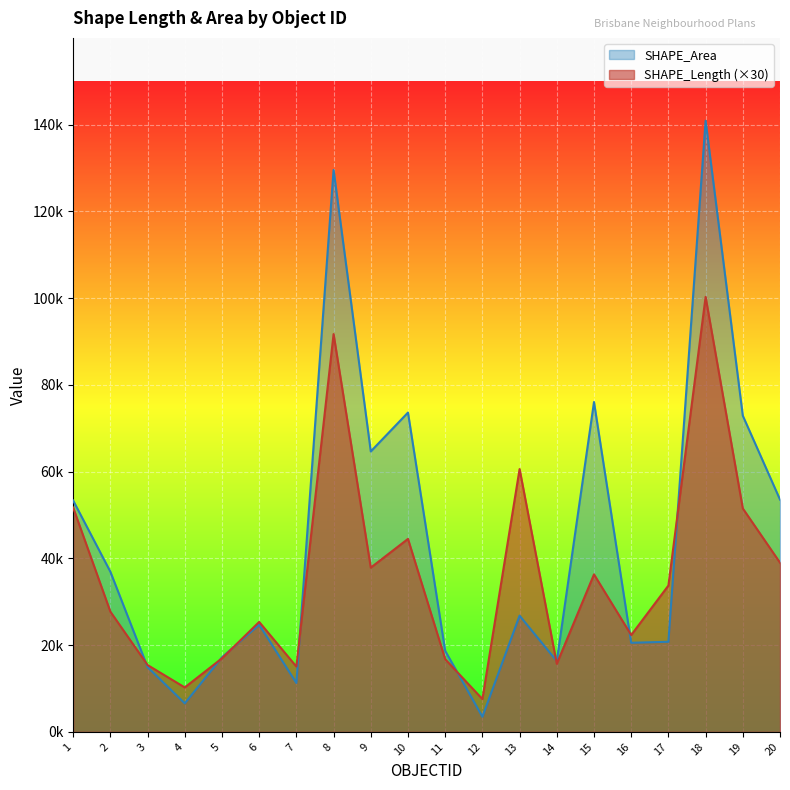

What are all the series names shown in the legend?

SHAPE_Area, SHAPE_Length (×30)